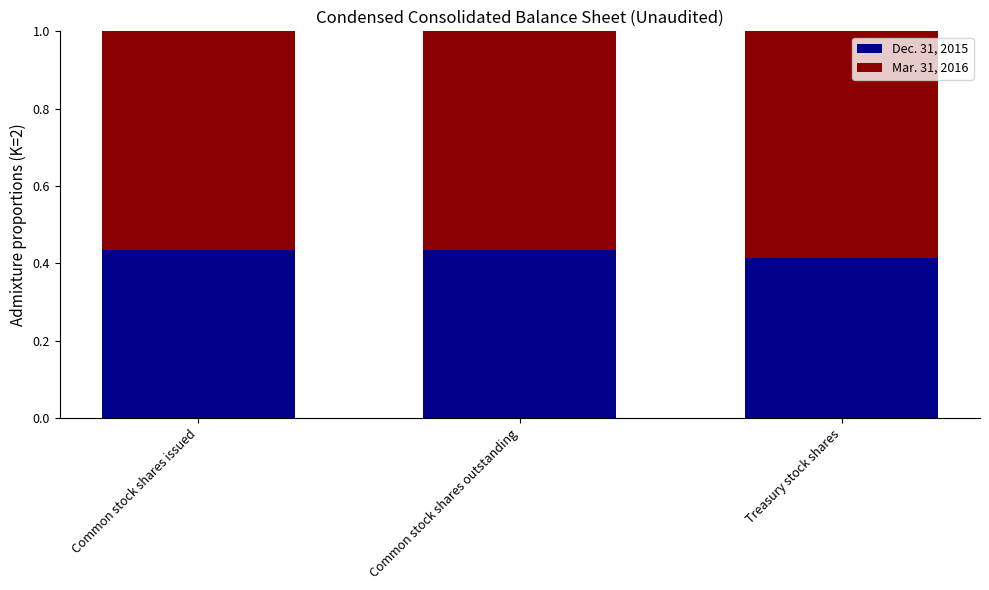

The value of Dec. 31, 2015 at Treasury stock shares is 0.6. True or false?

False